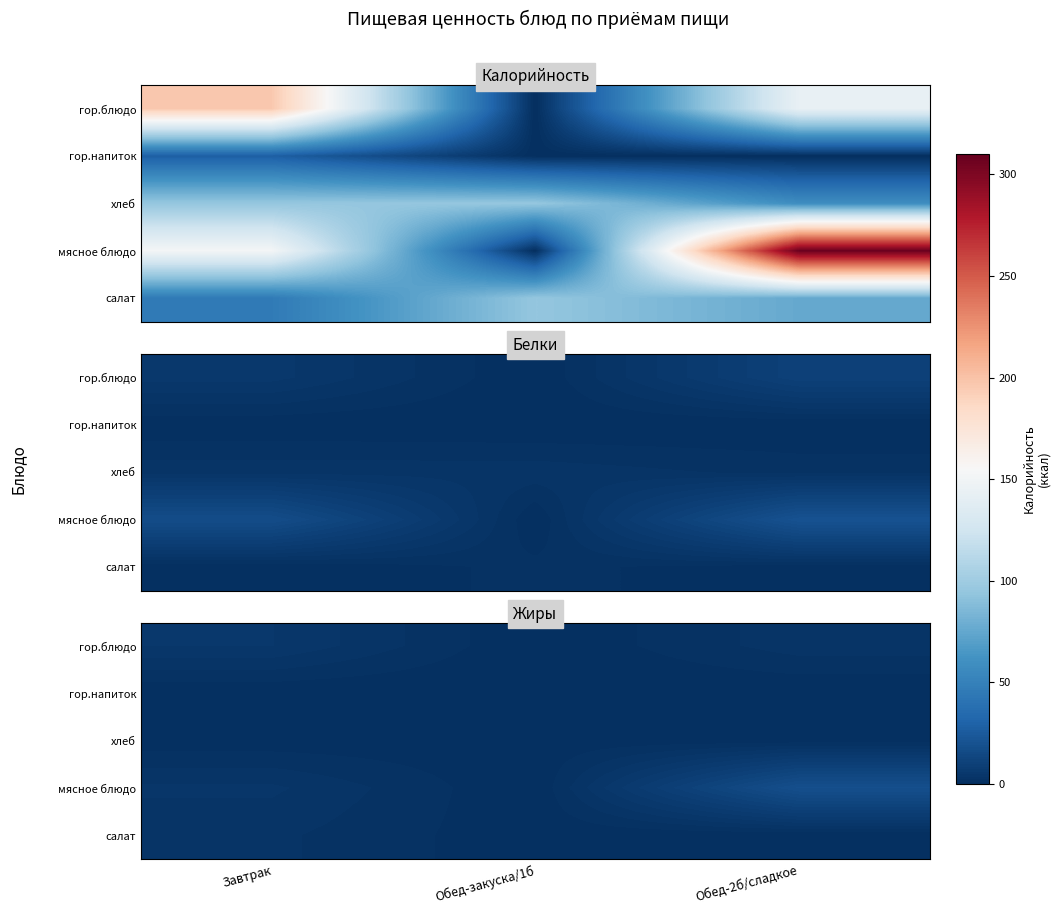

Rank the categories by гор.напиток value from highest to lowest.

Завтрак, Обед-закуска/1б, Обед-2б/сладкое